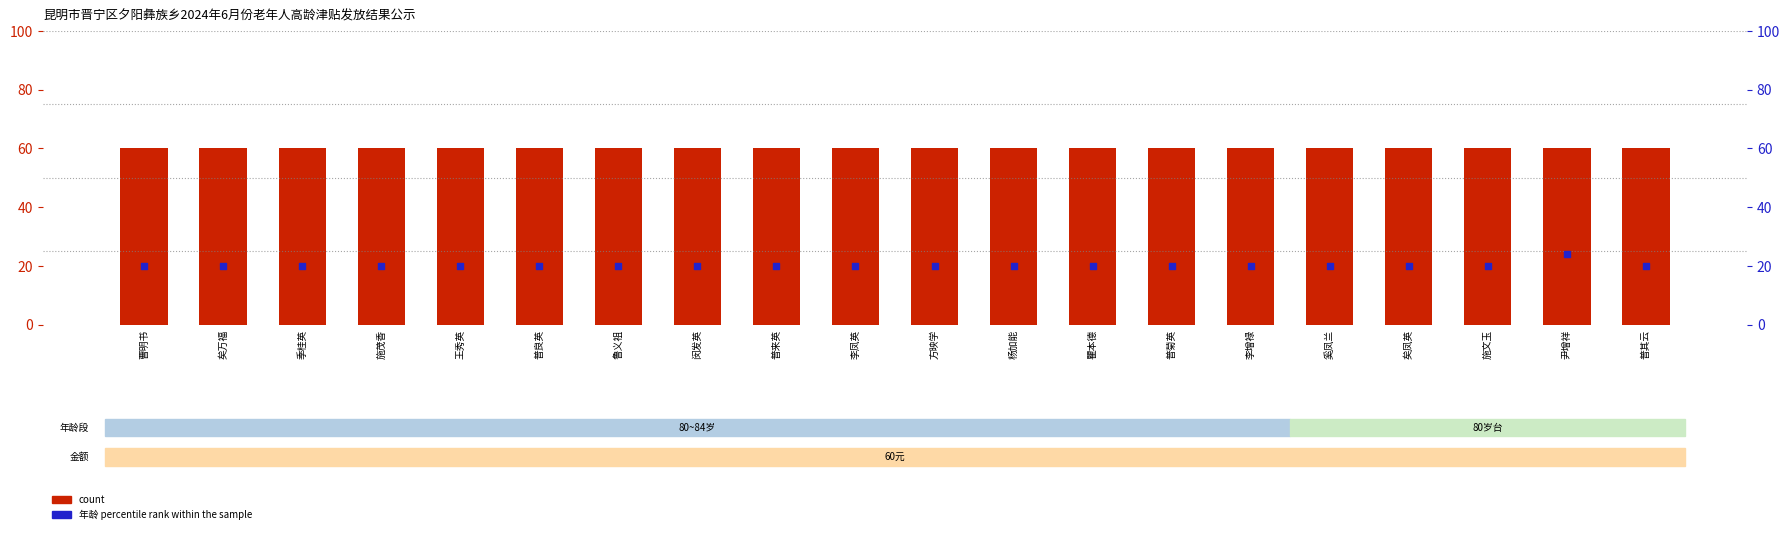

Is the value of 年龄 (percentile rank within sample) at 曹明书 greater than the value of count at 王秀英?

No